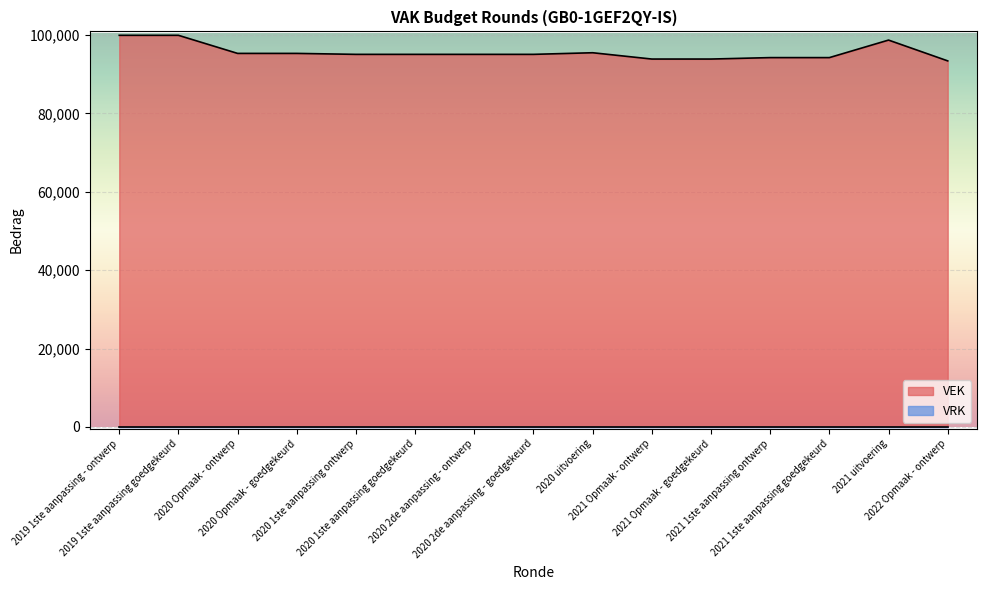

What is the approximate value at 2019 1ste aanpassing goedgekeurd?

99941